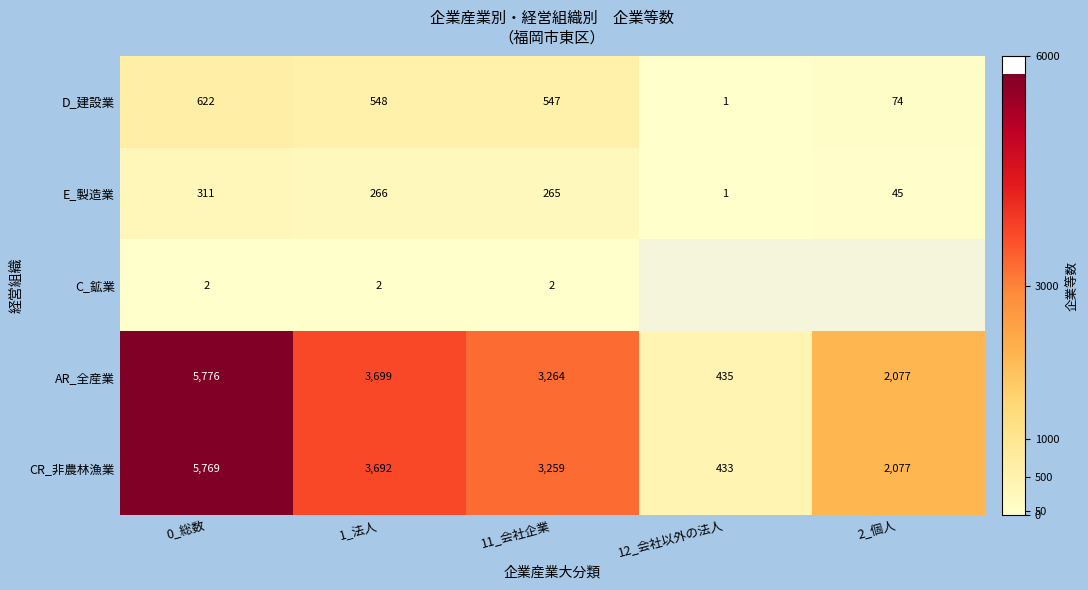

At how many categories does at least one series exceed 3958?

1